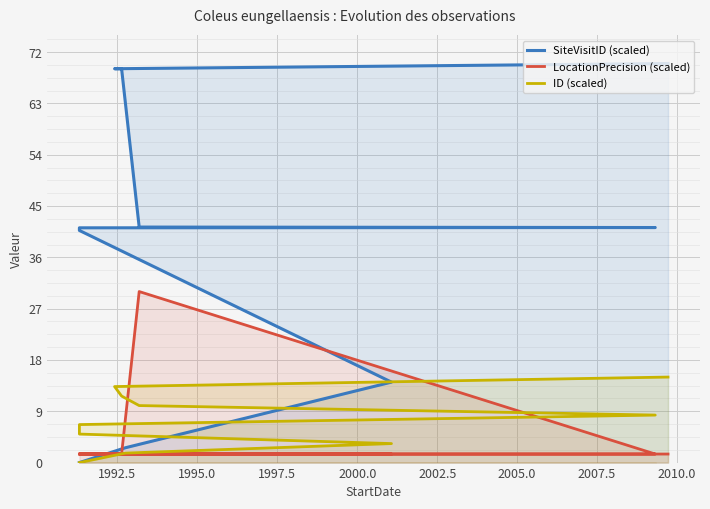

Reading left to right, list all the values displayed in this chart.

SiteVisitID (scaled): 0.0	2.6	14.1	40.7	41.2	41.2	41.3	69.1	69.1	70.0
LocationPrecision (scaled): 1.5	1.5	1.5	1.5	1.5	1.5	30.0	1.5	1.5	1.5
ID (scaled): 0.0	1.7	3.3	5.0	6.7	8.3	10.0	11.7	13.3	15.0